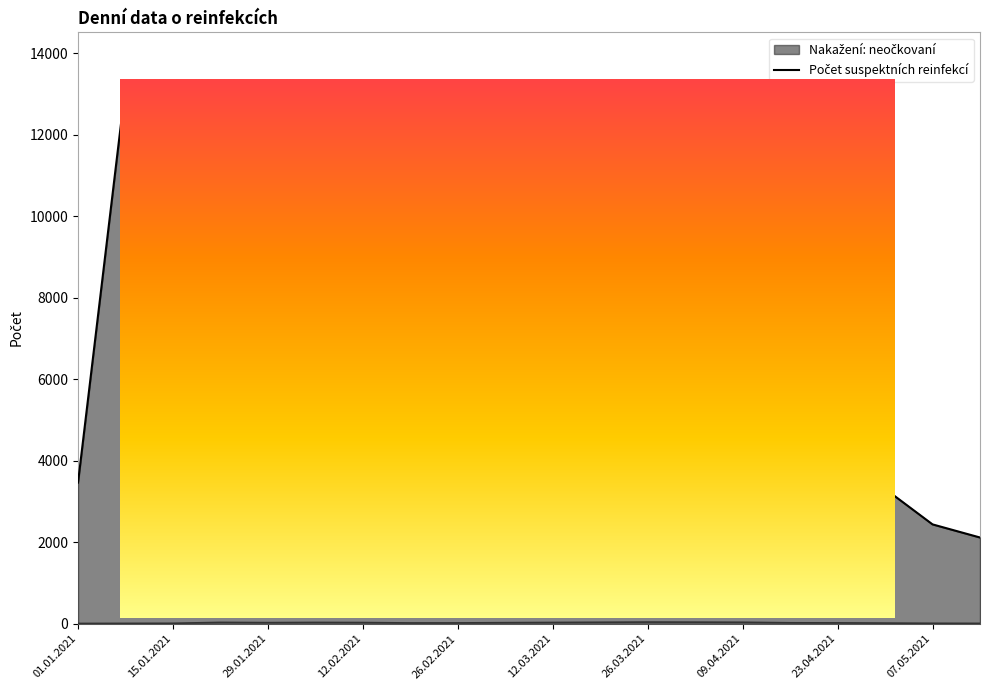

Reading right to left, extract all data points from this chart.

Nakažení: neočkovaní: 2115	2437	3309	4543	5002	8208	10441	11634	9140	8221	6592	4218	3883	6283	8643	8077	8503	9354	13192	3463
Počet suspektních reinfekcí: 8	10	15	20	22	35	38	40	35	30	25	19	18	28	31	26	32	10	8	6